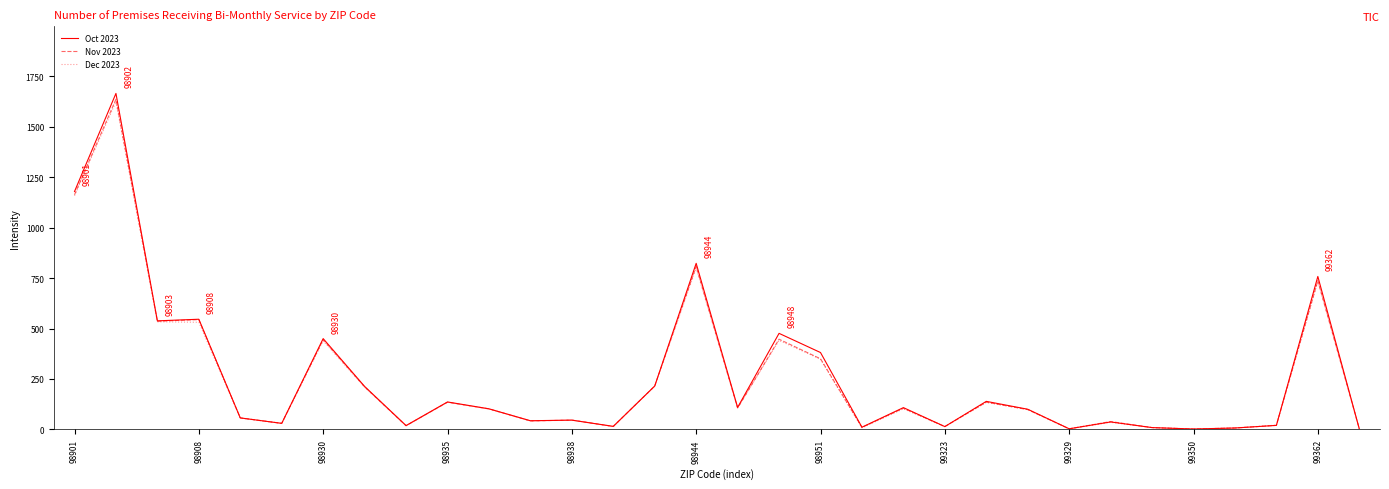

Which series has the largest range (max minus min)?

Oct 2023